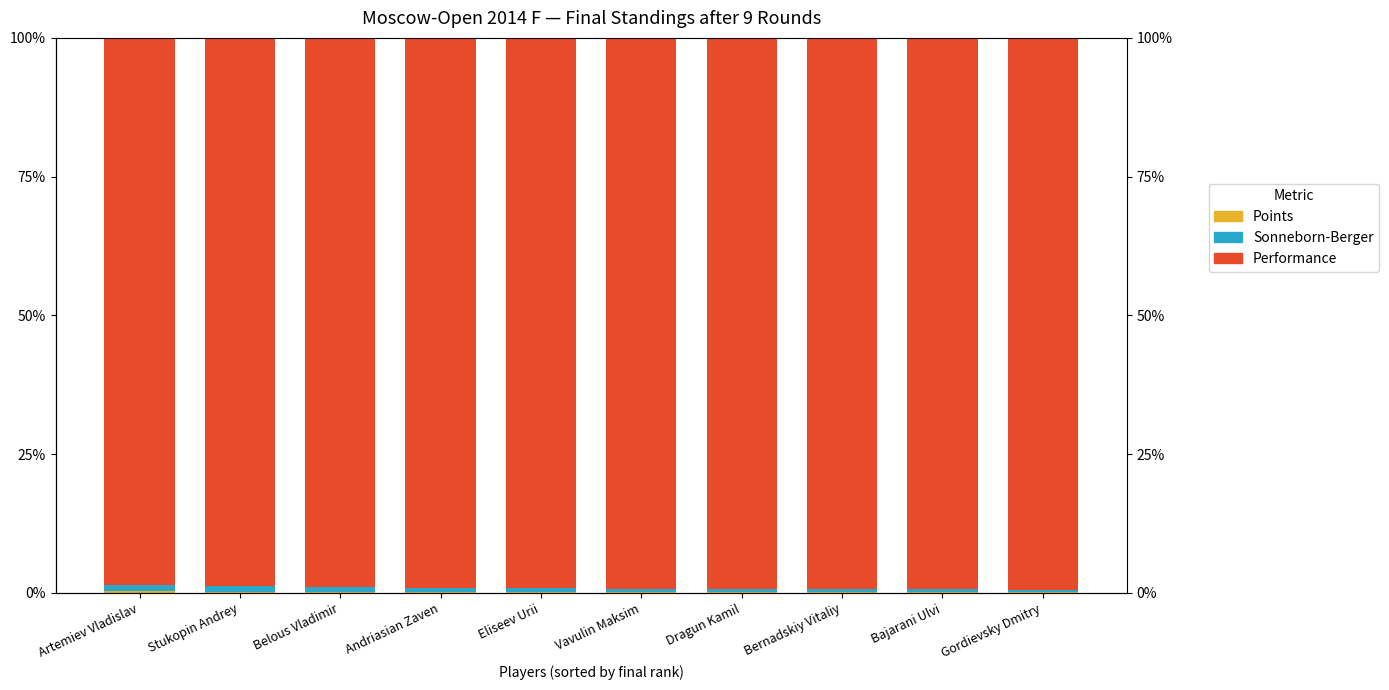

What is the sum of the Sonneborn-Berger values at Belous Vladimir and Eliseev Urii?

1.5